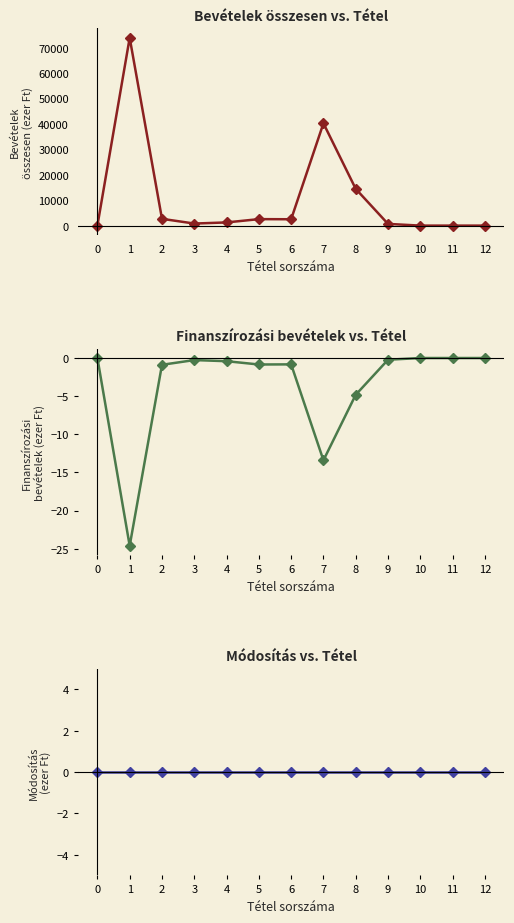

Reading left to right, list all the values displayed in this chart.

Bevételek összesen: 0=0.0	1=73861.7	2=2667.0	3=810.0	4=1252.0	5=2548.0	6=2500.0	7=40232.1	8=14450.3	9=675.0	10=0.0	11=0.0	12=0.0
Finanszírozási bevételek összesen: 0=-0.0	1=-24.6	2=-0.9	3=-0.3	4=-0.4	5=-0.8	6=-0.8	7=-13.4	8=-4.8	9=-0.2	10=-0.0	11=-0.0	12=-0.0
Módosítás összesen: 0=0.0	1=0.0	2=0.0	3=0.0	4=0.0	5=0.0	6=0.0	7=0.0	8=0.0	9=0.0	10=0.0	11=0.0	12=0.0